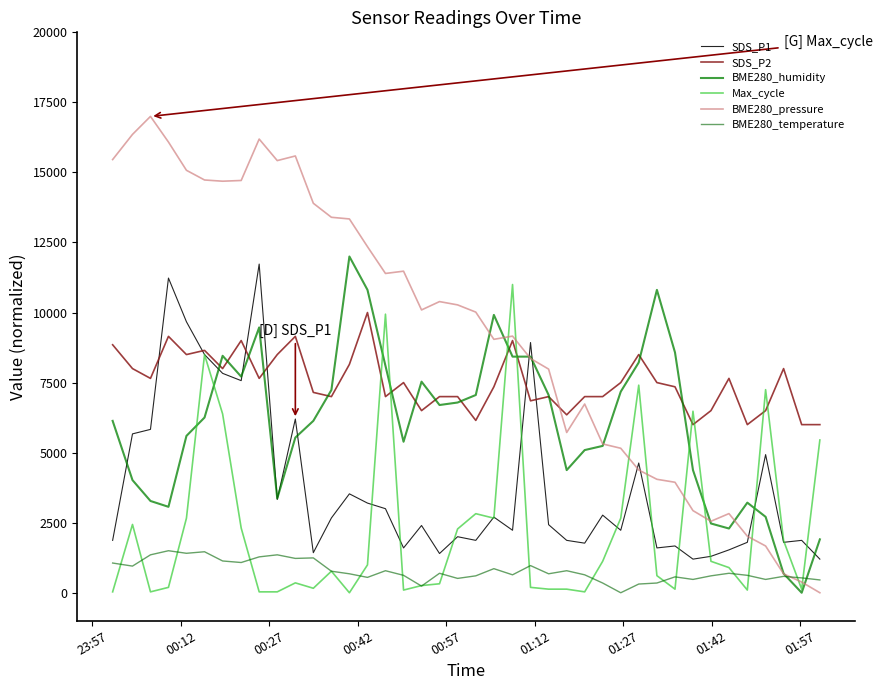

What is the difference between the maximum and minimum values in the SDS_P2 series?

4000.0